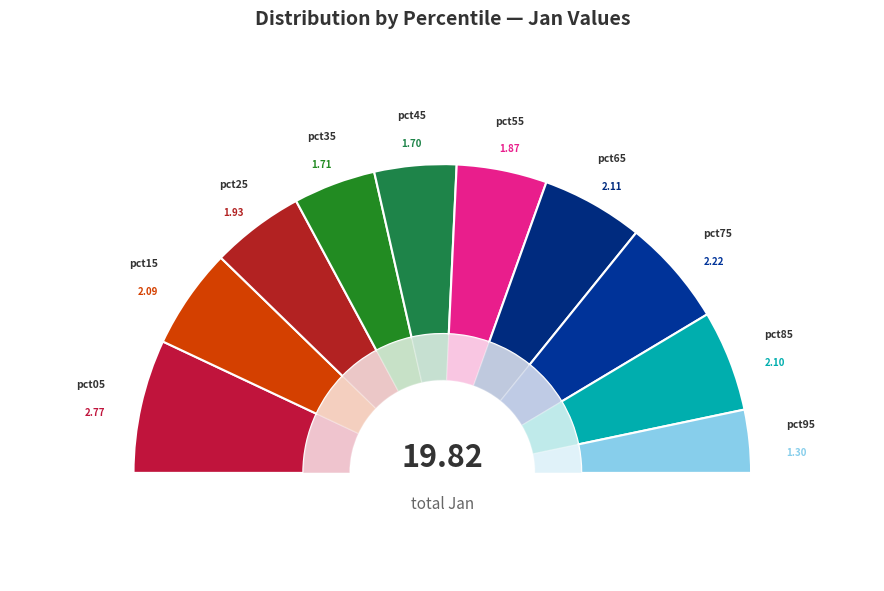

Which category has the smallest portion of the pie?

pct95